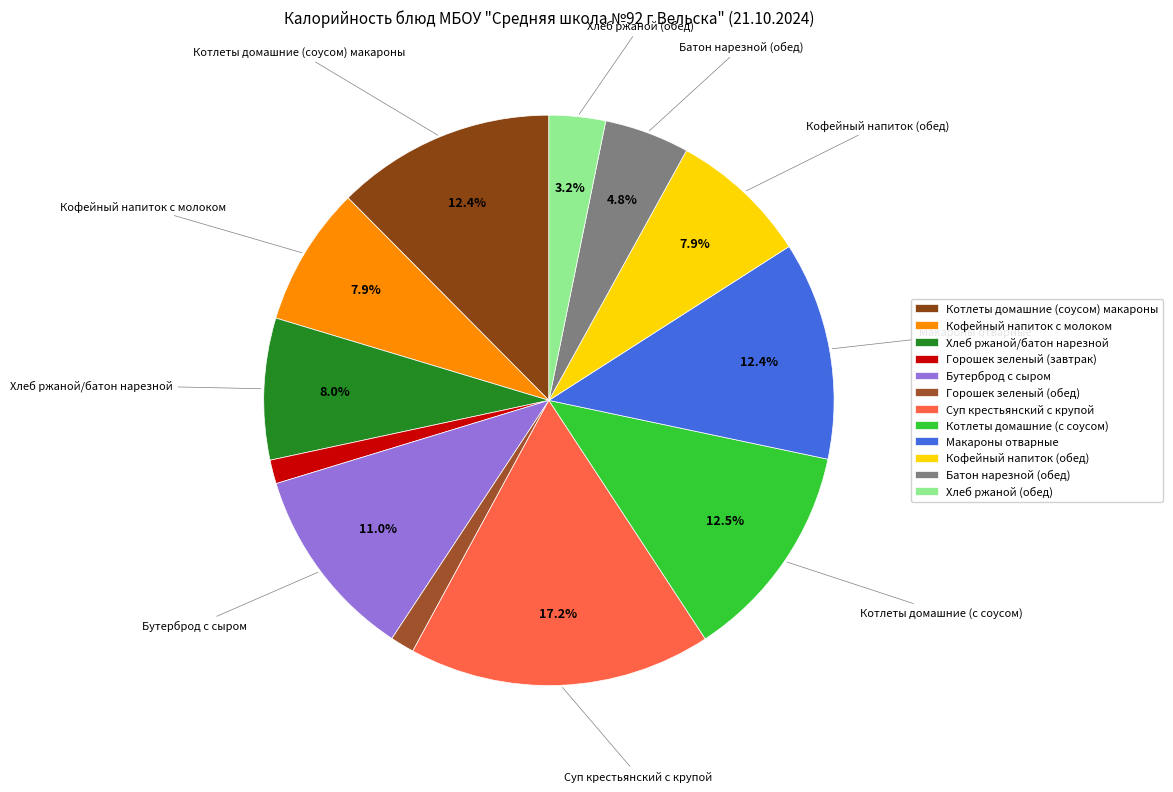

True or false: Горошек зеленый (обед) accounts for 1% of the total.

True